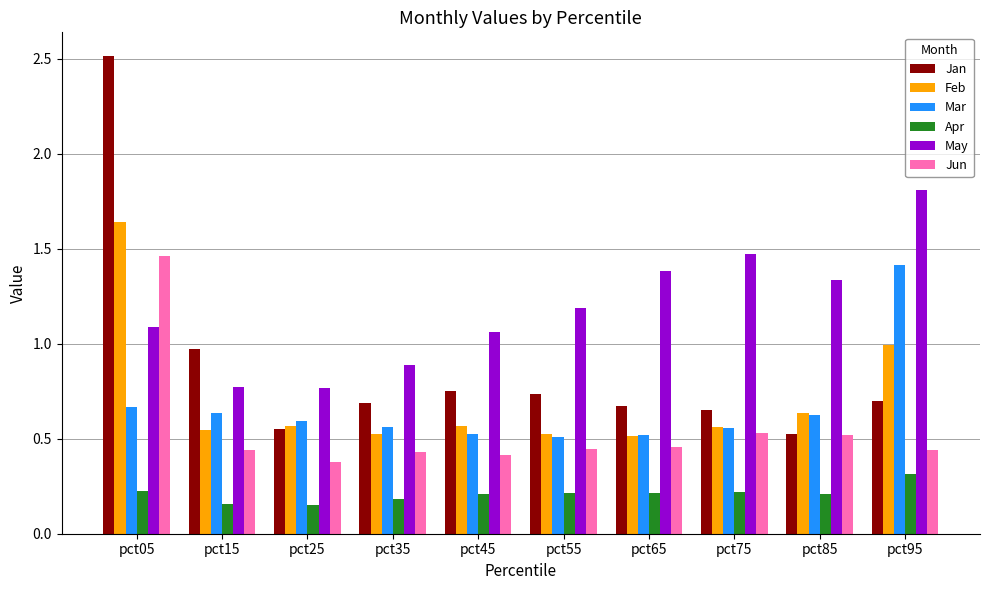

True or false: Apr has a value of 0.1 at pct85.

False